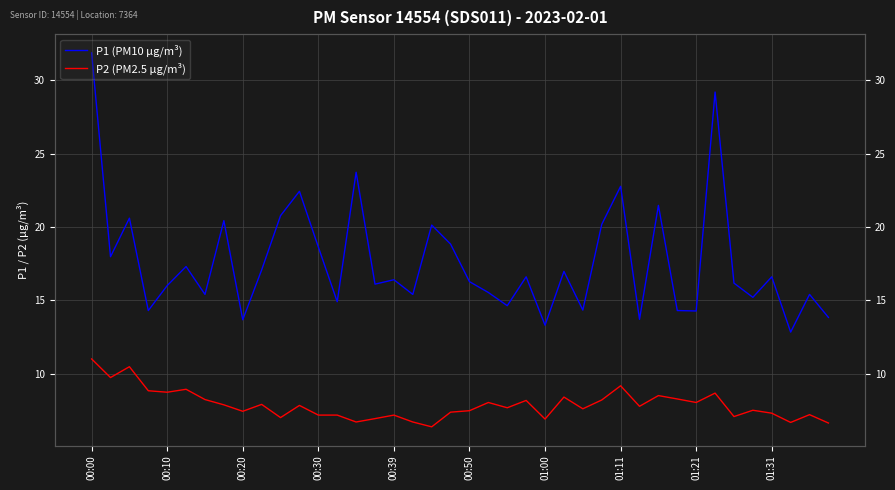

Which series has the largest range (max minus min)?

P1 (PM10 µg/m³)